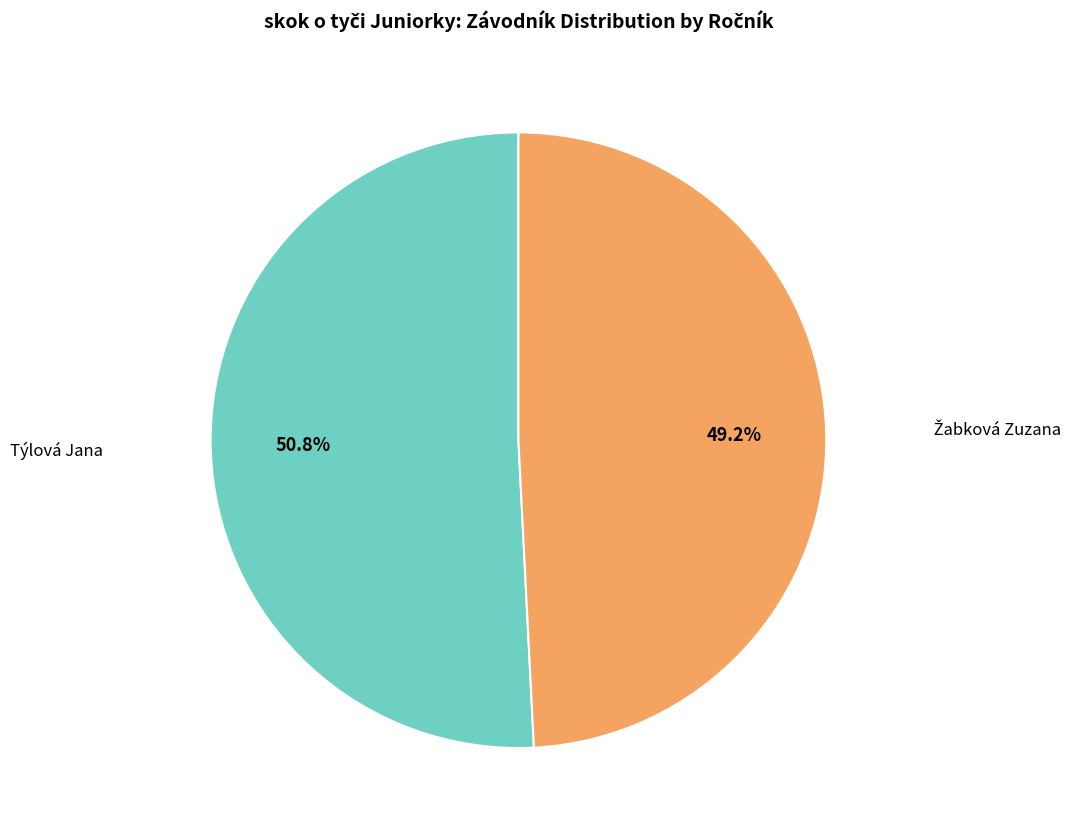

To the nearest percent, what is the average slice percentage?

50%